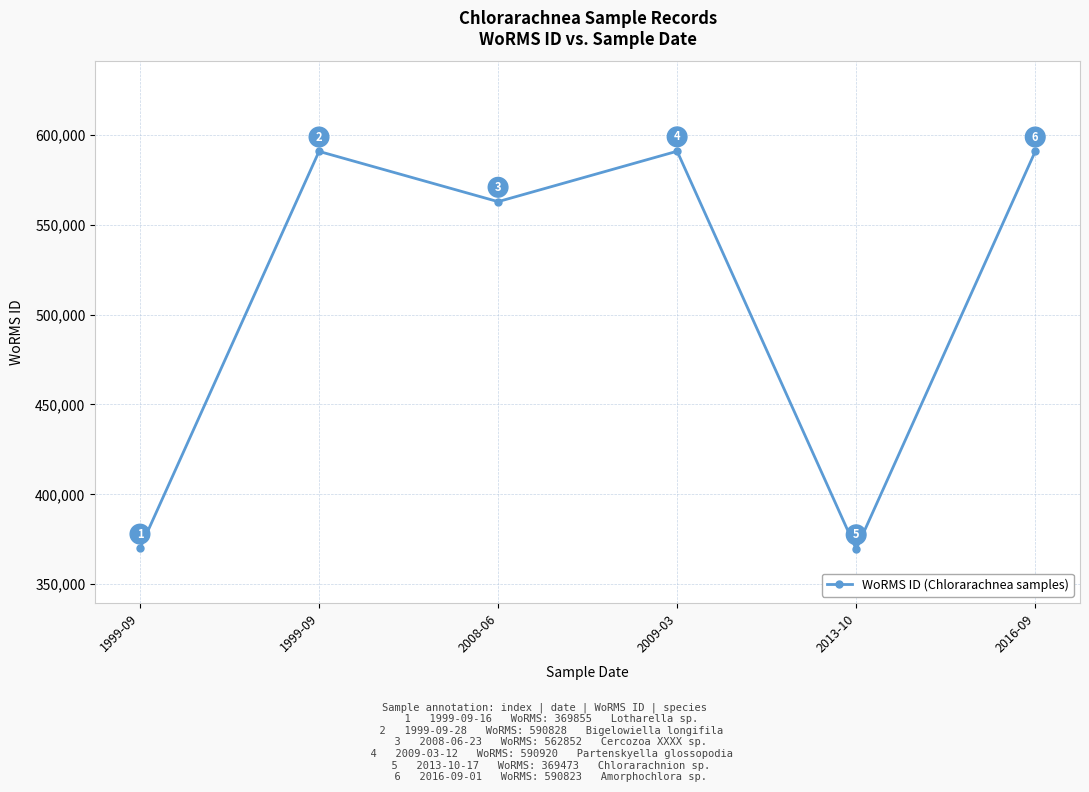

List the labels in order of value, smallest first.

2013-10, 1999-09, 2008-06, 2016-09, 1999-09, 2009-03